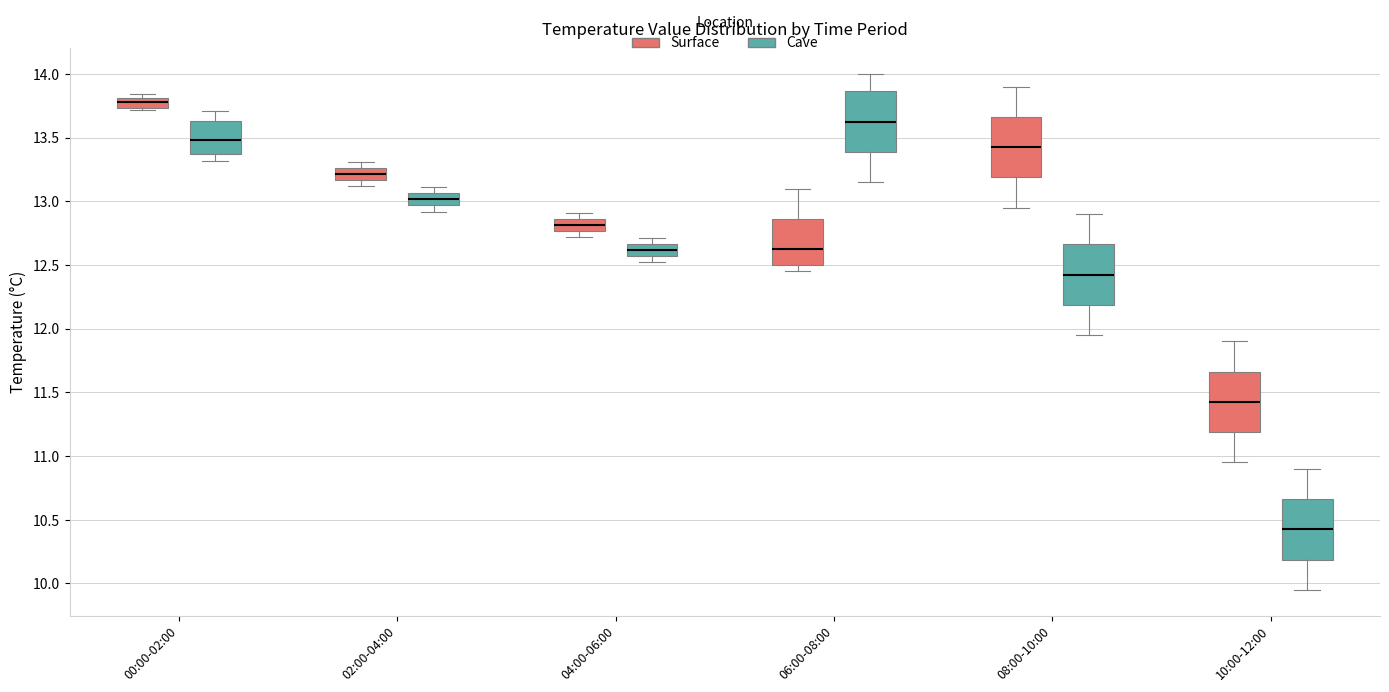

Where is the upper edge of the box for 04:00-06:00 (Surface) on the y-axis? The values are not printed on the chart, so give them approximately, as read against the axis.

12.85